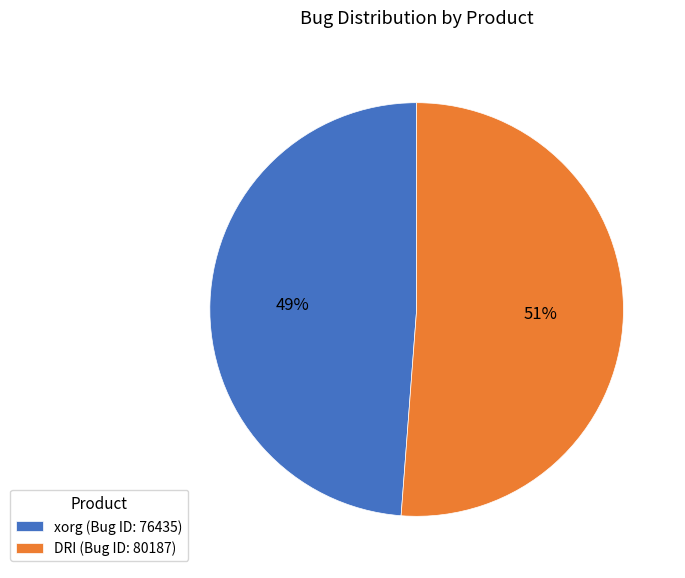

Is the sum of DRI (Bug ID: 80187) and xorg (Bug ID: 76435) greater than half?

Yes